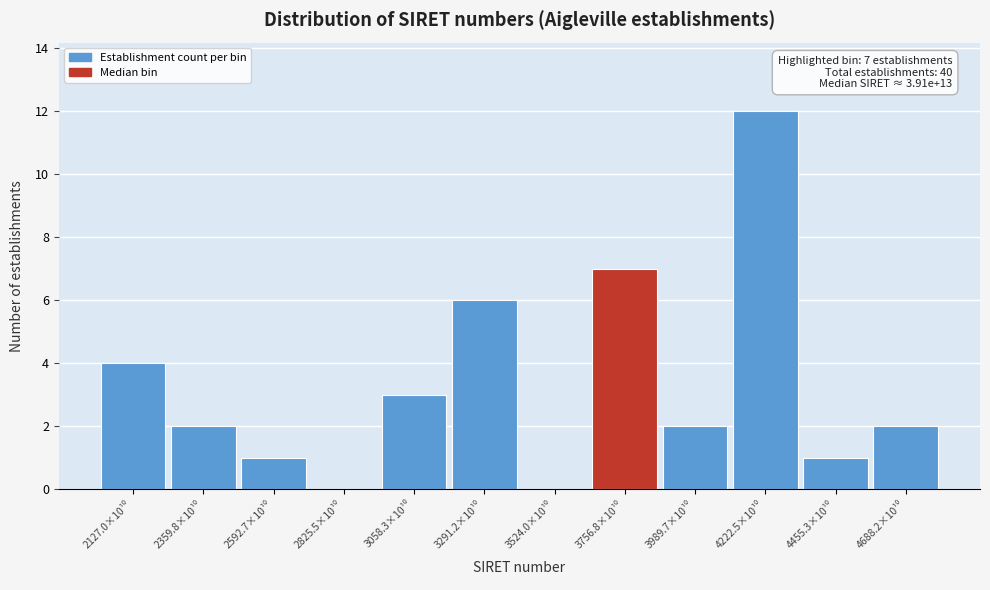

What is the greatest value displayed?

12